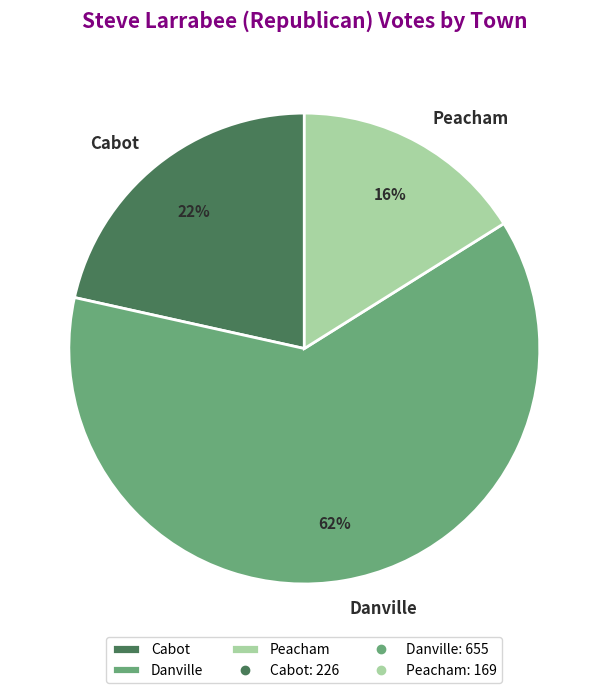

To the nearest percent, what is the combined percentage of Danville and Cabot?

84%